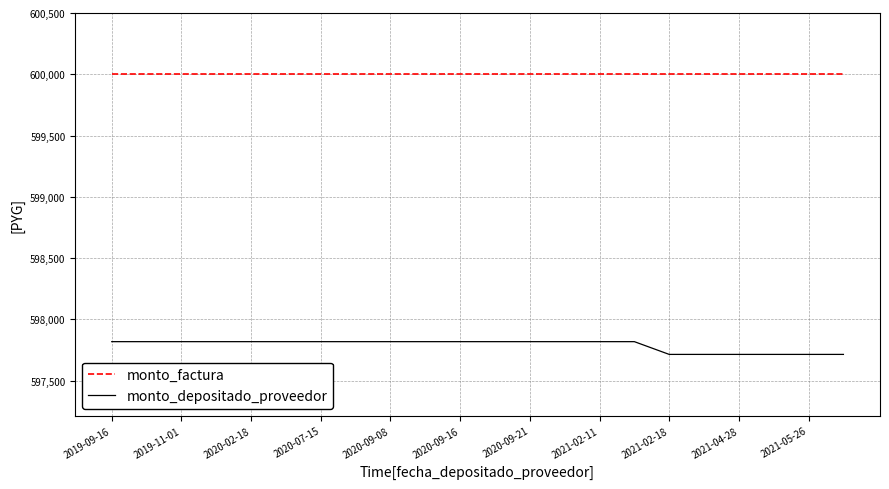

Rank the series by their maximum value, from highest to lowest.

monto_factura, monto_depositado_proveedor